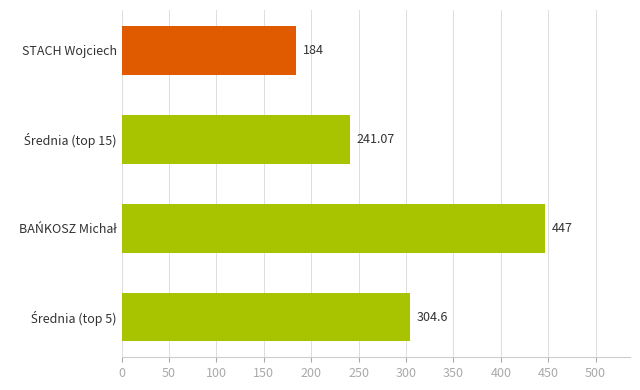

What is the difference between the maximum and minimum values?

263.0